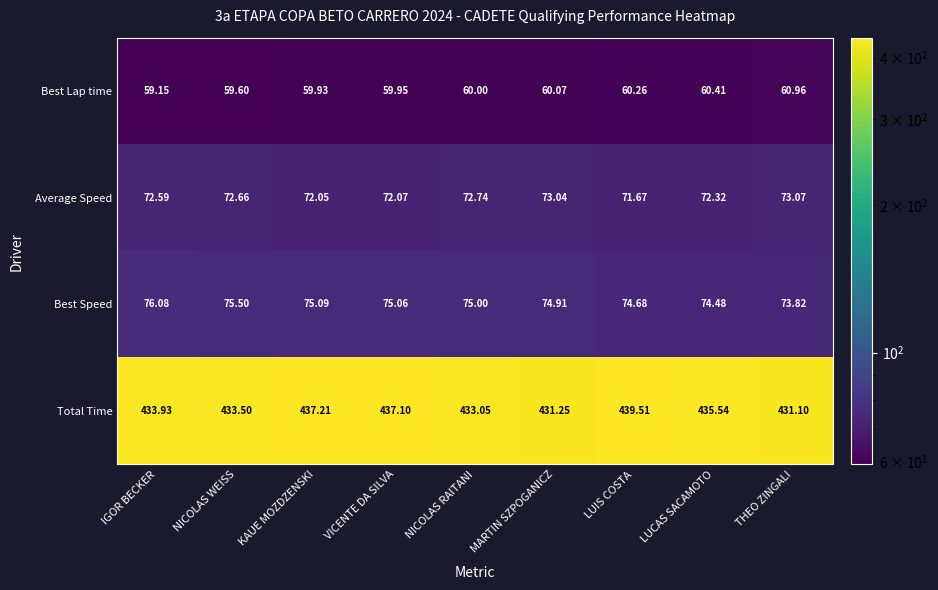

At which label is Total Time closest to 435?

LUCAS SACAMOTO